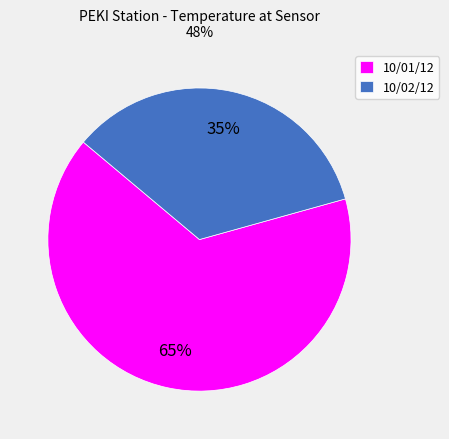

Is it true that 10/01/12 is 65% of the pie?

True